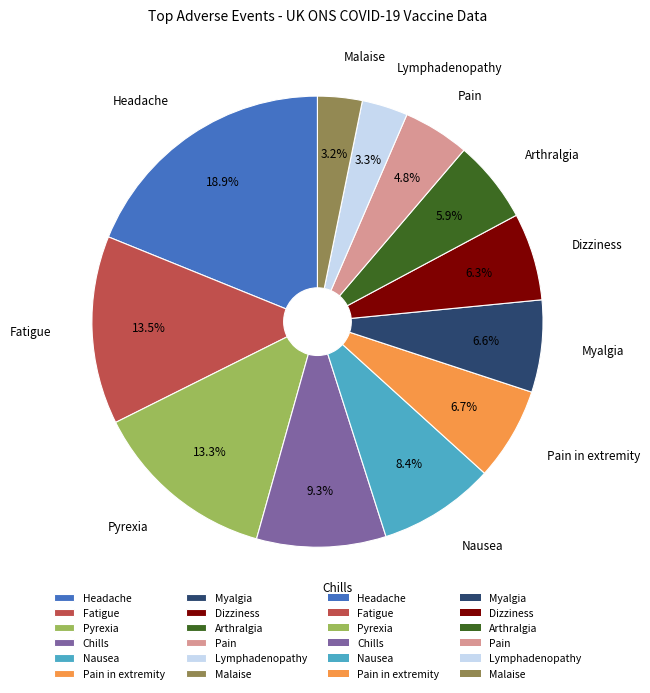

How many slices are in this pie chart?

12